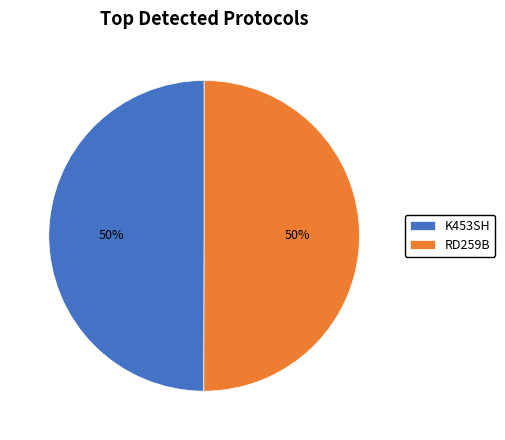

How many slices are in this pie chart?

2